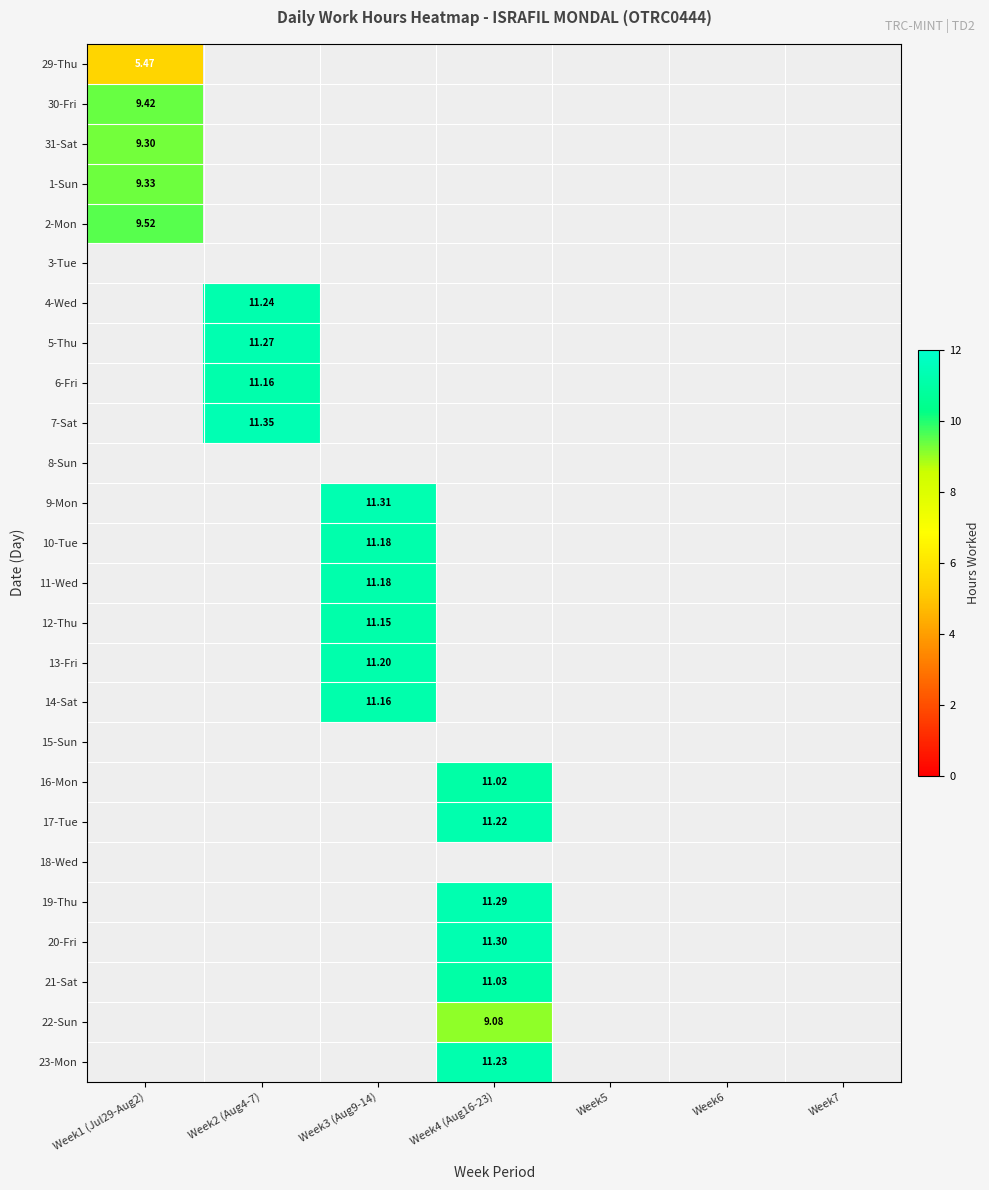

Count the number of categories in the chart.

7